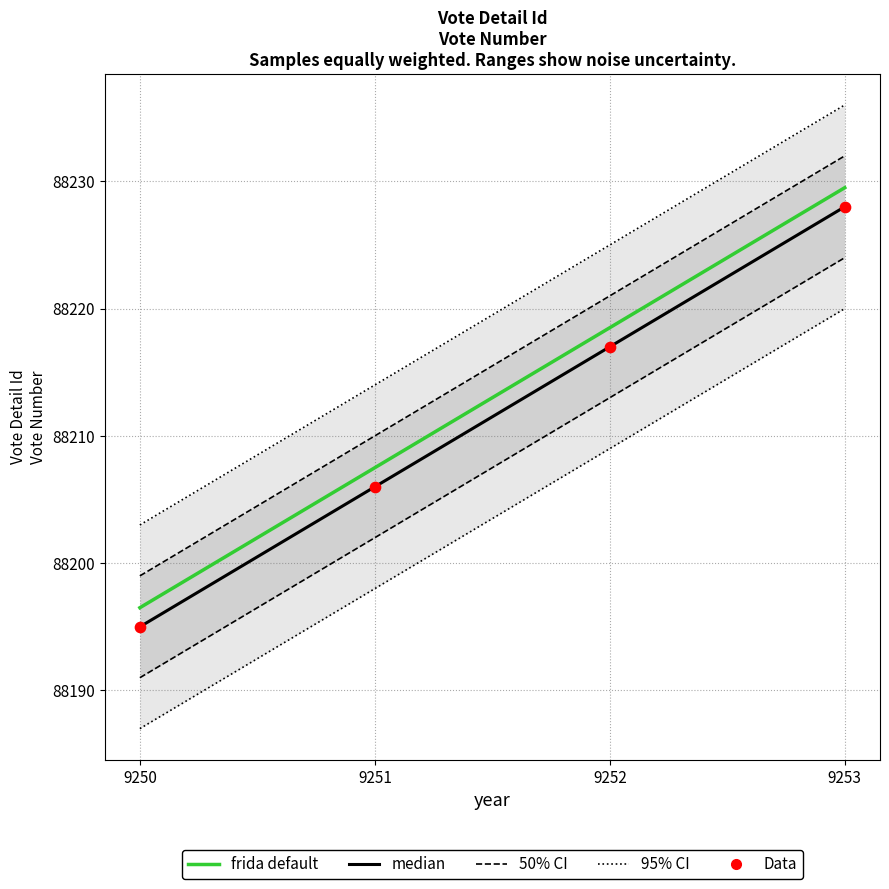

At which category is the sum across all series the highest?

9253